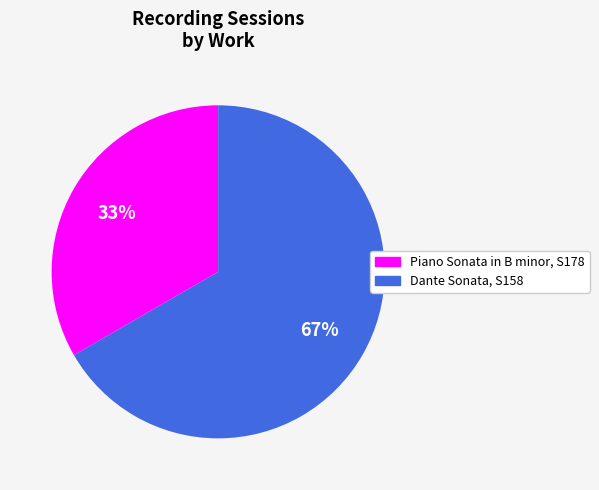

Approximately how many times larger is the value at Dante Sonata, S158 compared to Piano Sonata in B minor, S178?

2.0